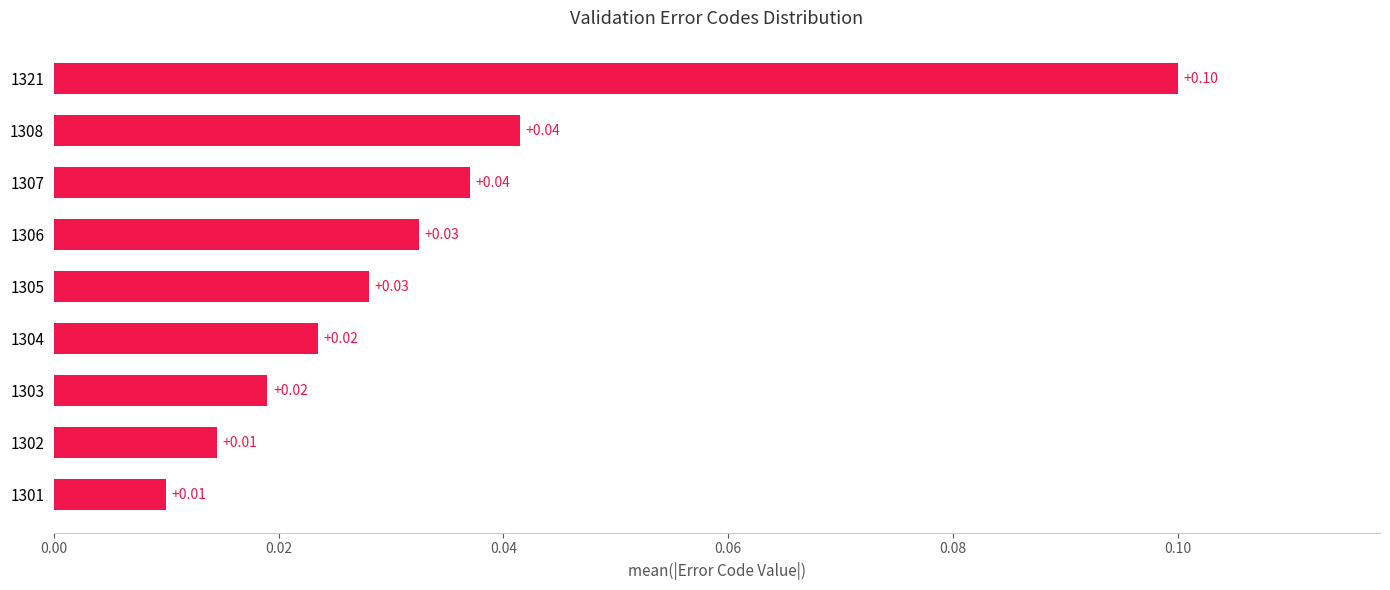

Which has a higher value, 1305 or 1304?

1305